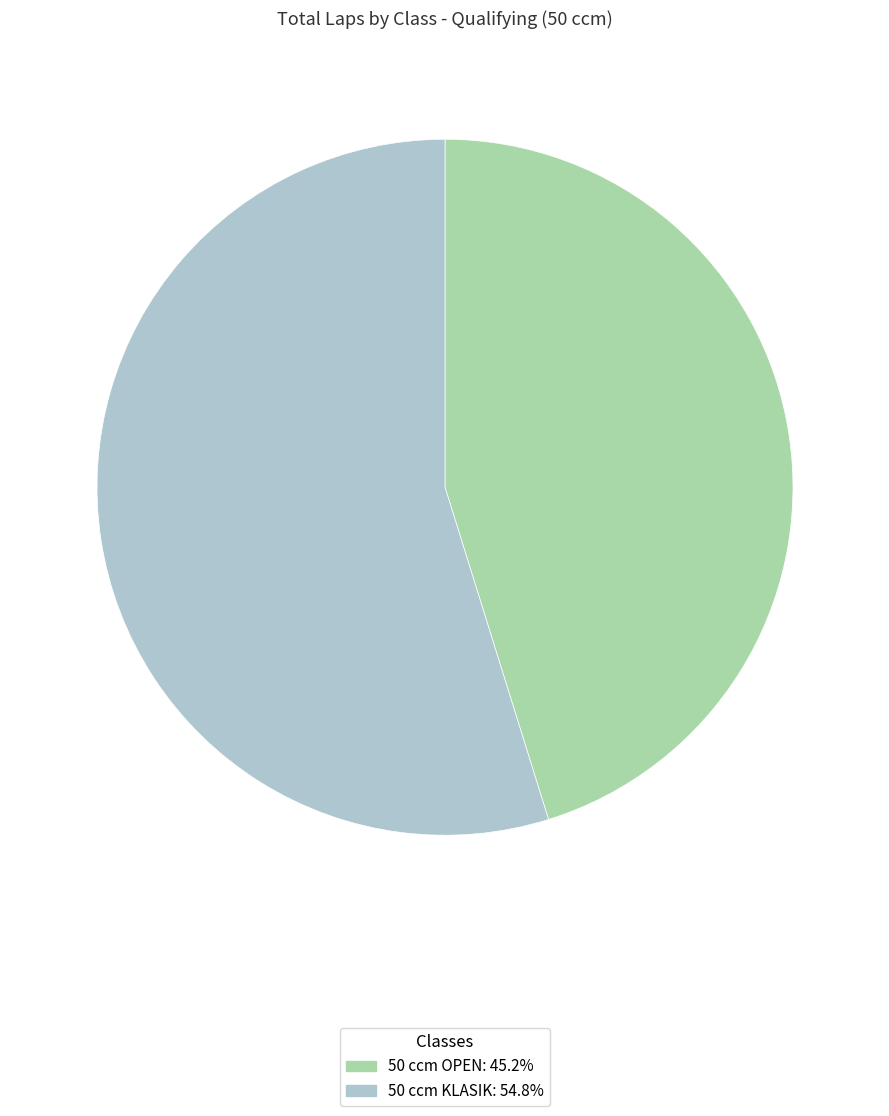

Is there any slice that represents more than half of the pie?

Yes